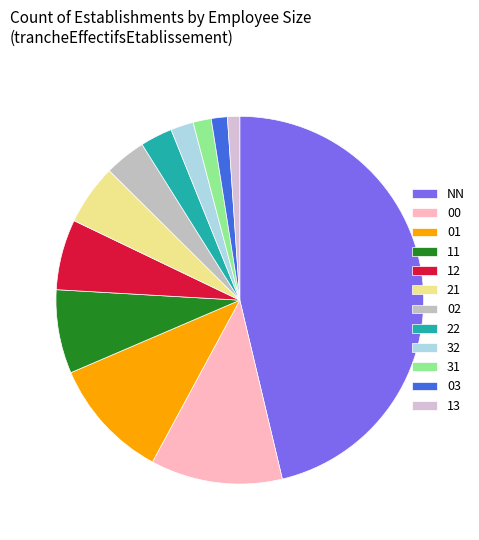

Rank the categories by value from lowest to highest.

13, 03, 31, 32, 22, 02, 21, 12, 11, 01, 00, NN